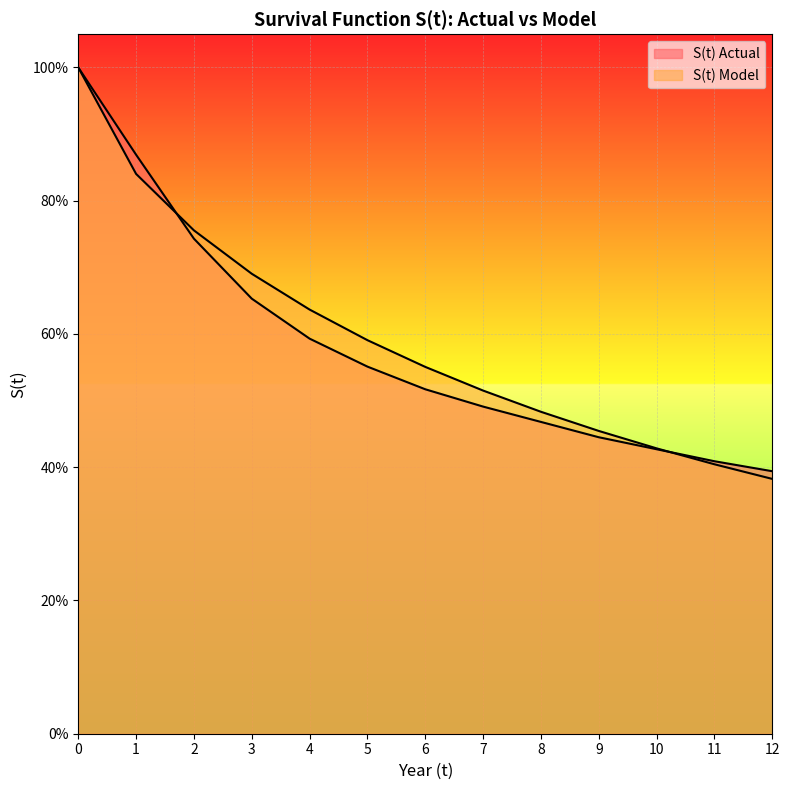

Reading left to right, extract all data points from this chart.

S(t) Actual: 0=1.0	1=0.9	2=0.7	3=0.7	4=0.6	5=0.6	6=0.5	7=0.5	8=0.5	9=0.4	10=0.4	11=0.4	12=0.4
S(t) Model: 0=1.0	1=0.8	2=0.8	3=0.7	4=0.6	5=0.6	6=0.6	7=0.5	8=0.5	9=0.5	10=0.4	11=0.4	12=0.4